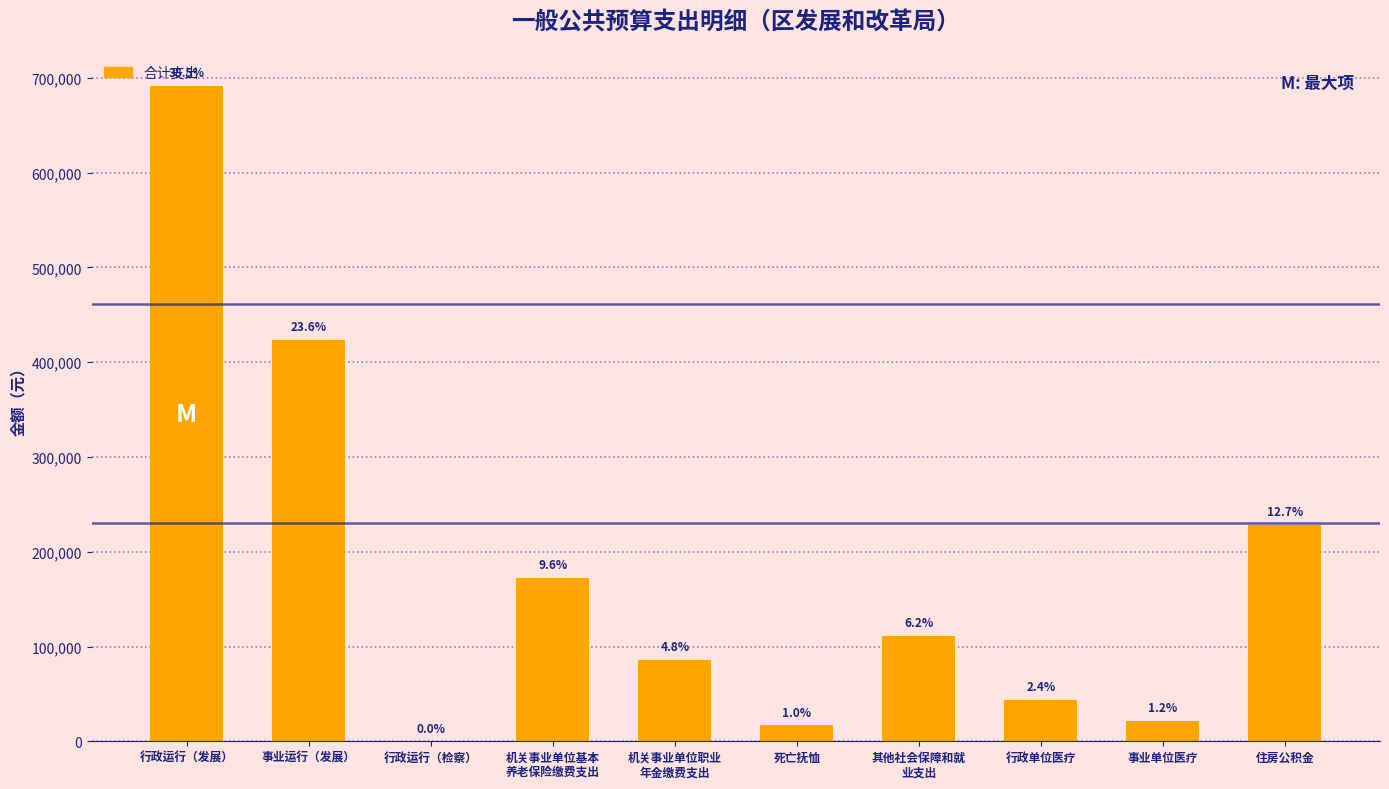

List the labels in order of value, largest first.

行政运行（发展）, 事业运行（发展）, 住房公积金, 机关事业单位基本
养老保险缴费支出, 其他社会保障和就
业支出, 机关事业单位职业
年金缴费支出, 行政单位医疗, 事业单位医疗, 死亡抚恤, 行政运行（检察）